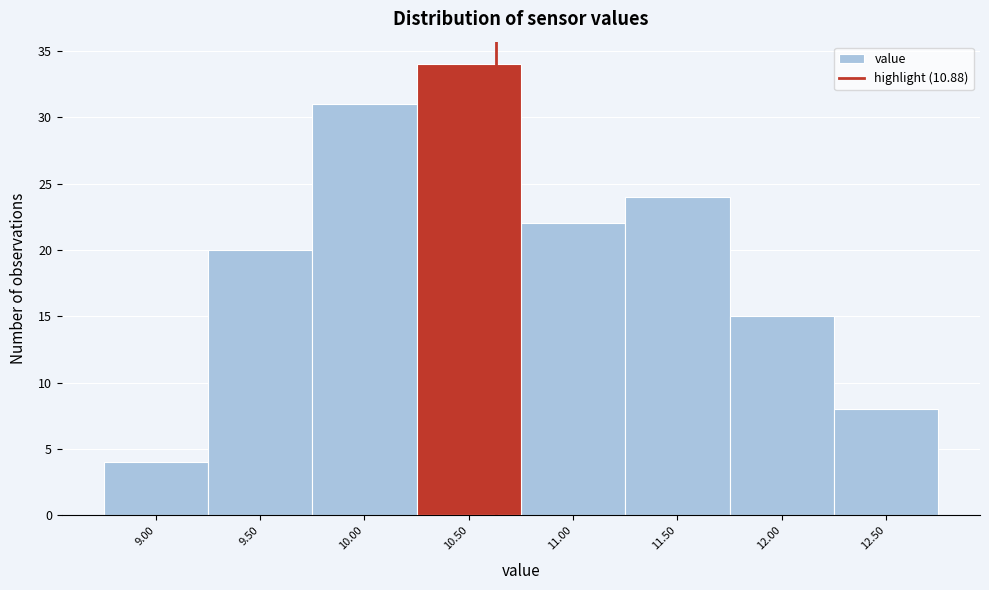

Reading left to right, extract all data points from this chart.

9.00=4	9.50=20	10.00=31	10.50=34	11.00=22	11.50=24	12.00=15	12.50=8